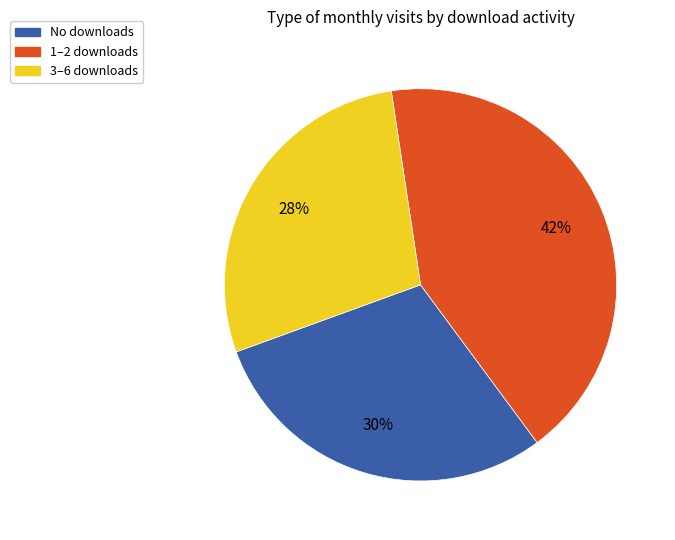

Is there any slice that represents more than half of the pie?

No